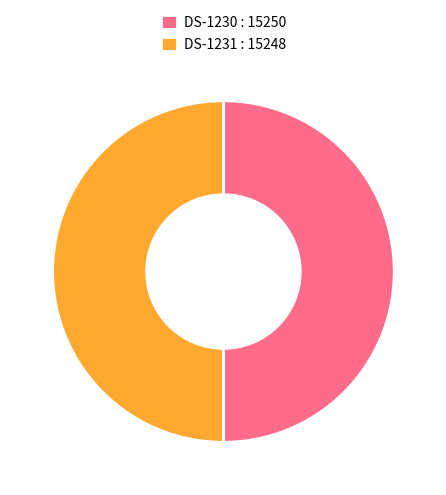

Is the sum of DS-1231 and DS-1230 greater than half?

Yes